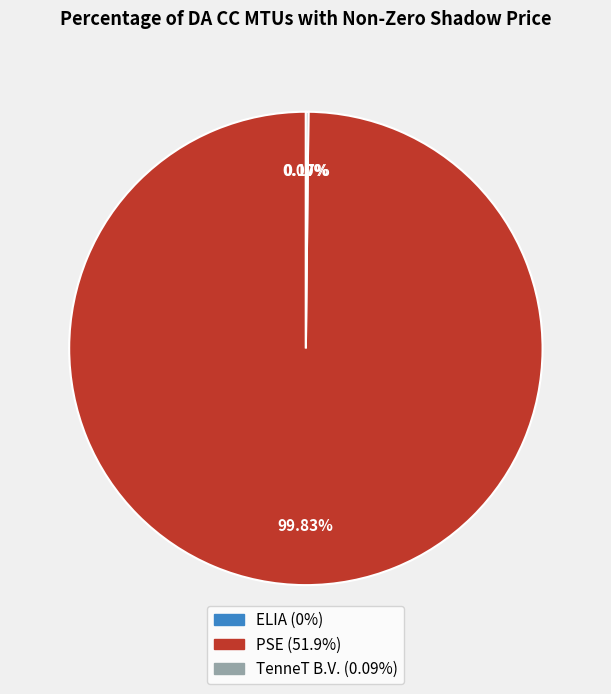

How many segments does this pie chart have?

3